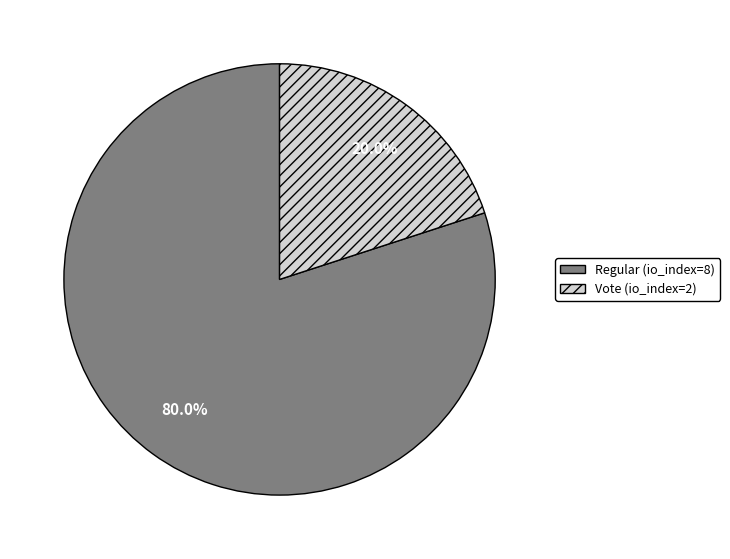

To the nearest percent, what is the combined percentage of Regular (io_index=8) and Vote (io_index=2)?

100%